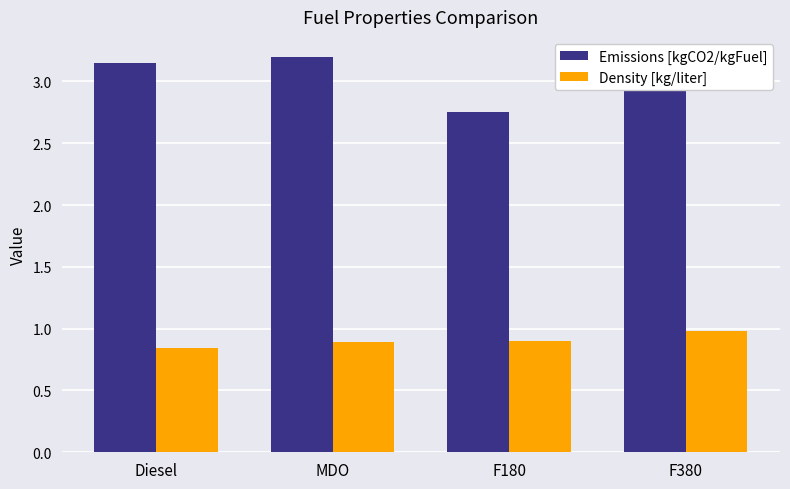

What is the label of the 1st bar from the right?

F380